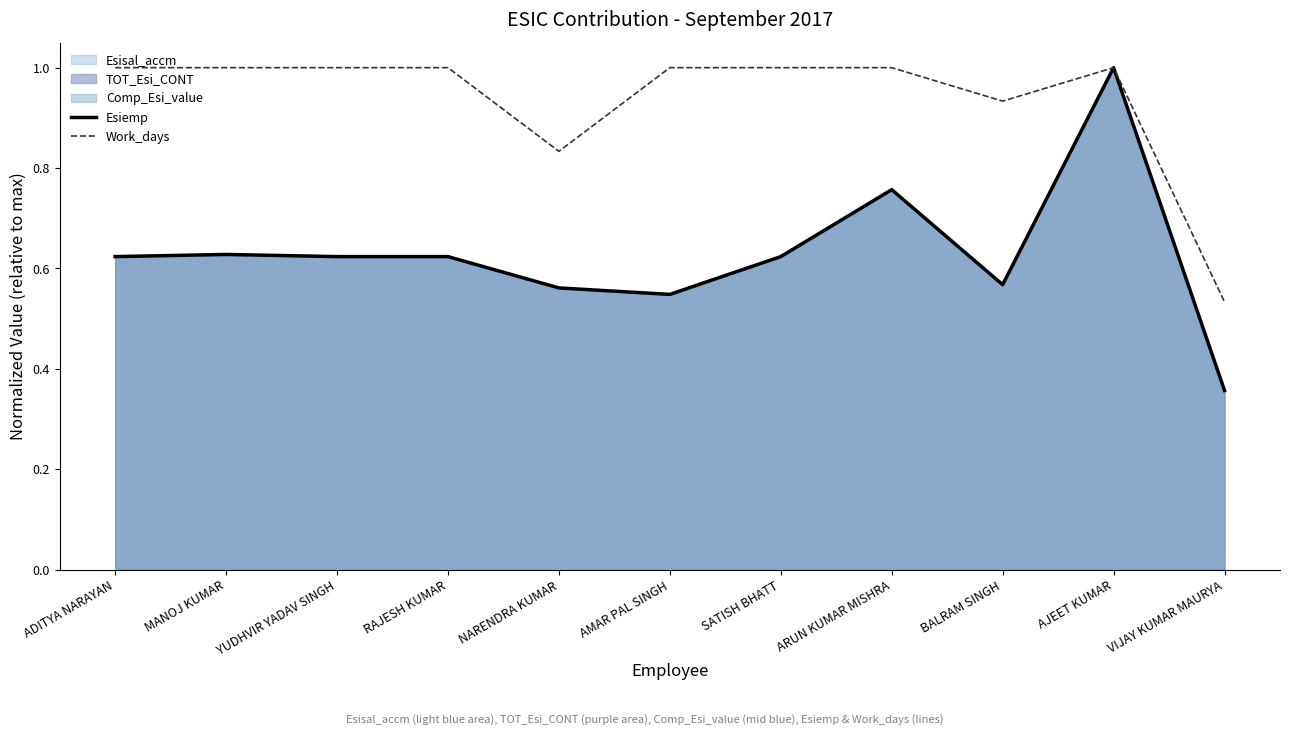

Where is Work_days nearest to the value 0?

VIJAY KUMAR MAURYA